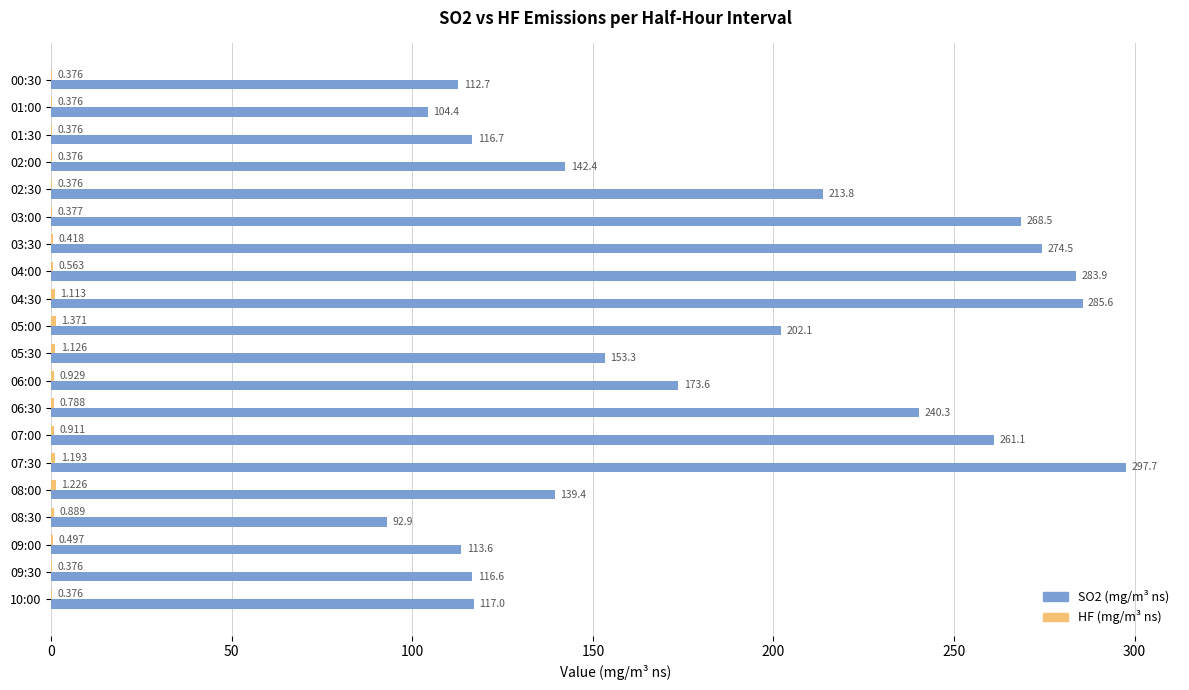

How many series are shown in this chart?

2